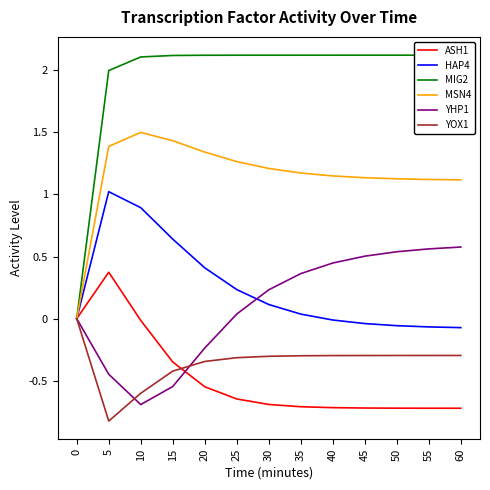

What is the spread (max minus min) of values at 40?

2.8